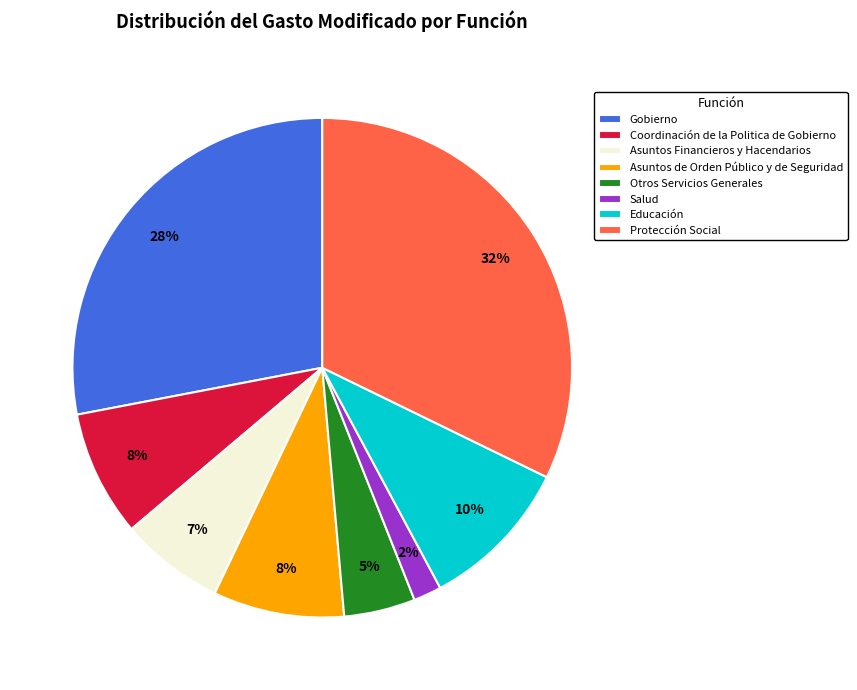

Which has a higher value, Protección Social or Asuntos Financieros y Hacendarios?

Protección Social